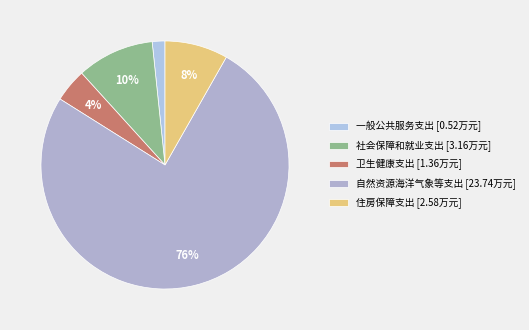

Do 住房保障支出 and 自然资源海洋气象等支出 together represent more than half of the pie?

Yes